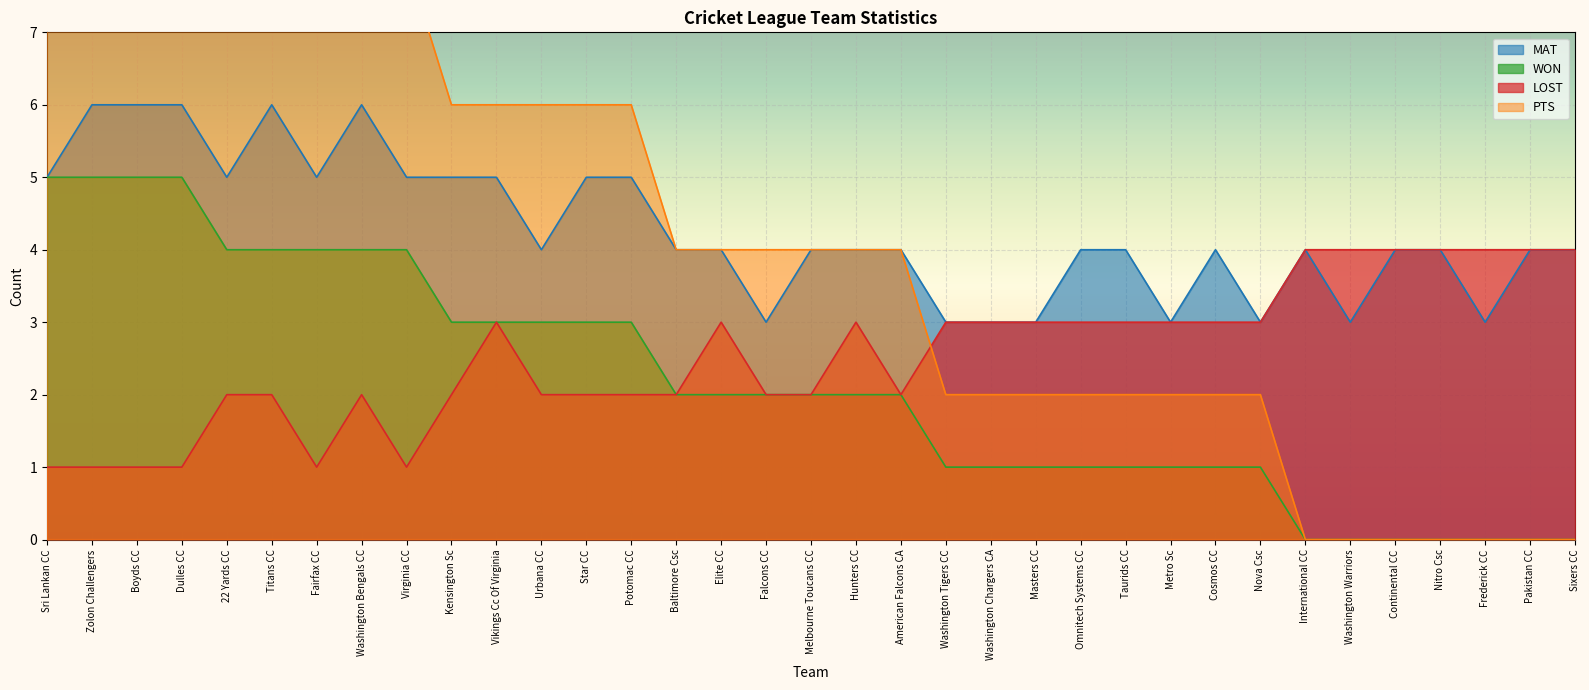

Reading left to right, extract all data points from this chart.

WON: Sri Lankan CC=5	Zolon Challengers=5	Boyds CC=5	Dulles CC=5	22 Yards CC=4	Titans CC=4	Fairfax CC=4	Washington Bengals CC=4	Virginia CC=4	Kensington Sc=3	Vikings Cc Of Virginia=3	Urbana CC=3	Star CC=3	Potomac CC=3	Baltimore Csc=2	Elite CC=2	Falcons CC=2	Melbourne Toucans CC=2	Hunters CC=2	American Falcons CA=2	Washington Tigers CC=1	Washington Chargers CA=1	Masters CC=1	Omnitech Systems CC=1	Taurids CC=1	Metro Sc=1	Cosmos CC=1	Nova Csc=1	International CC=0	Washington Warriors=0	Continental CC=0	Nitro Csc=0	Frederick CC=0	Pakistan CC=0	Sixers CC=0
PTS: Sri Lankan CC=10	Zolon Challengers=10	Boyds CC=10	Dulles CC=10	22 Yards CC=8	Titans CC=8	Fairfax CC=8	Washington Bengals CC=8	Virginia CC=8	Kensington Sc=6	Vikings Cc Of Virginia=6	Urbana CC=6	Star CC=6	Potomac CC=6	Baltimore Csc=4	Elite CC=4	Falcons CC=4	Melbourne Toucans CC=4	Hunters CC=4	American Falcons CA=4	Washington Tigers CC=2	Washington Chargers CA=2	Masters CC=2	Omnitech Systems CC=2	Taurids CC=2	Metro Sc=2	Cosmos CC=2	Nova Csc=2	International CC=0	Washington Warriors=0	Continental CC=0	Nitro Csc=0	Frederick CC=0	Pakistan CC=0	Sixers CC=0
MAT: Sri Lankan CC=5	Zolon Challengers=6	Boyds CC=6	Dulles CC=6	22 Yards CC=5	Titans CC=6	Fairfax CC=5	Washington Bengals CC=6	Virginia CC=5	Kensington Sc=5	Vikings Cc Of Virginia=5	Urbana CC=4	Star CC=5	Potomac CC=5	Baltimore Csc=4	Elite CC=4	Falcons CC=3	Melbourne Toucans CC=4	Hunters CC=4	American Falcons CA=4	Washington Tigers CC=3	Washington Chargers CA=3	Masters CC=3	Omnitech Systems CC=4	Taurids CC=4	Metro Sc=3	Cosmos CC=4	Nova Csc=3	International CC=4	Washington Warriors=3	Continental CC=4	Nitro Csc=4	Frederick CC=3	Pakistan CC=4	Sixers CC=4
LOST: Sri Lankan CC=1	Zolon Challengers=1	Boyds CC=1	Dulles CC=1	22 Yards CC=2	Titans CC=2	Fairfax CC=1	Washington Bengals CC=2	Virginia CC=1	Kensington Sc=2	Vikings Cc Of Virginia=3	Urbana CC=2	Star CC=2	Potomac CC=2	Baltimore Csc=2	Elite CC=3	Falcons CC=2	Melbourne Toucans CC=2	Hunters CC=3	American Falcons CA=2	Washington Tigers CC=3	Washington Chargers CA=3	Masters CC=3	Omnitech Systems CC=3	Taurids CC=3	Metro Sc=3	Cosmos CC=3	Nova Csc=3	International CC=4	Washington Warriors=4	Continental CC=4	Nitro Csc=4	Frederick CC=4	Pakistan CC=4	Sixers CC=4